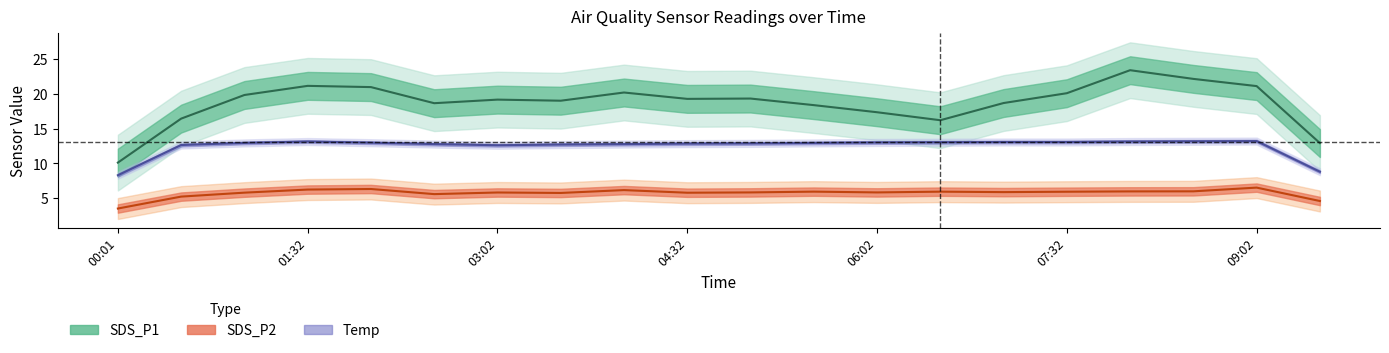

How many categories are shown in the chart?

20